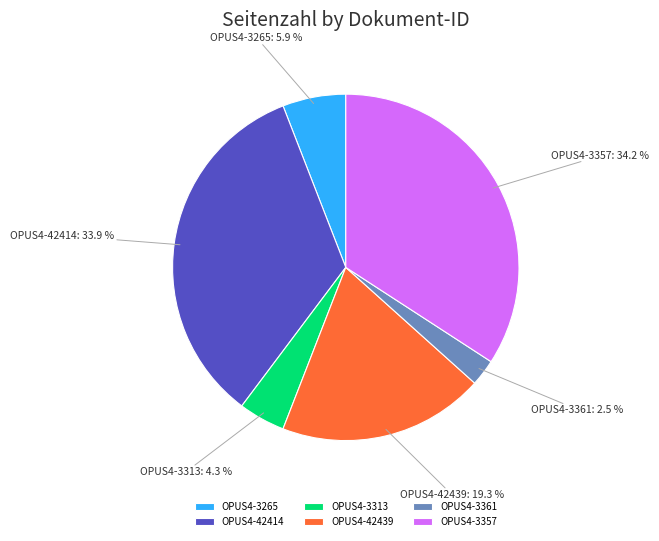

To the nearest percent, what is the average slice percentage?

17%